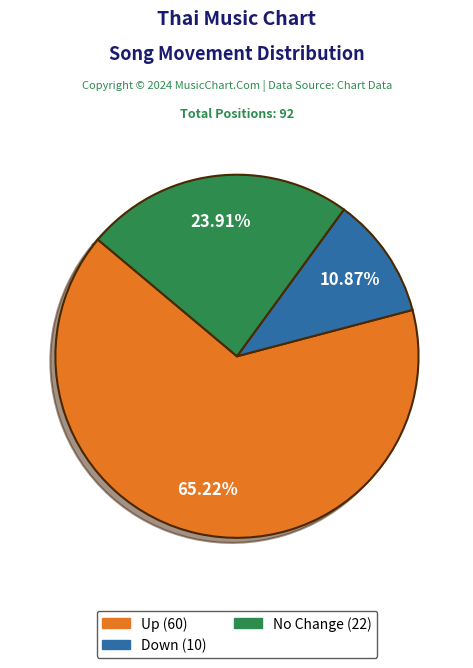

Is there a majority slice in this chart?

Yes